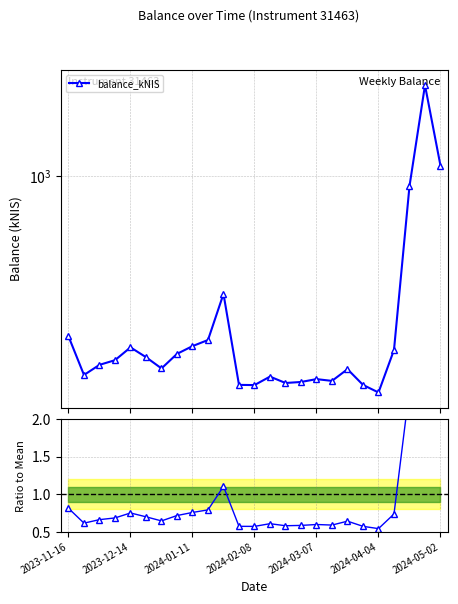

Is this an area chart (filled region under the line)?

No